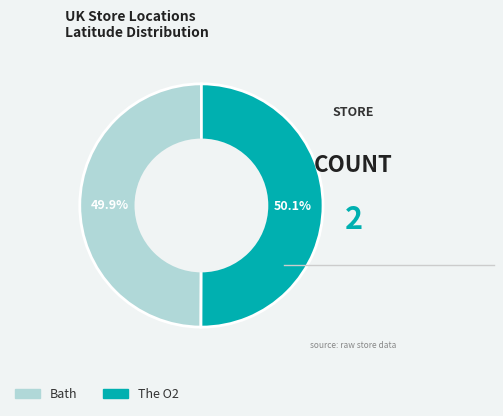

The The O2 slice represents 50% of the pie. True or false?

True